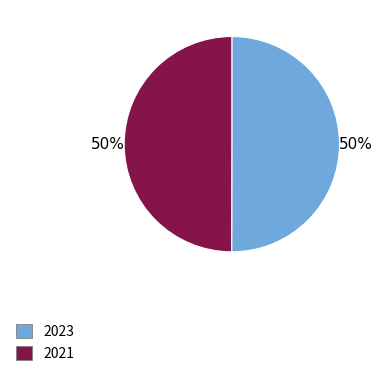

What is the ratio of the value at 2021 to the value at 2023?

1.0